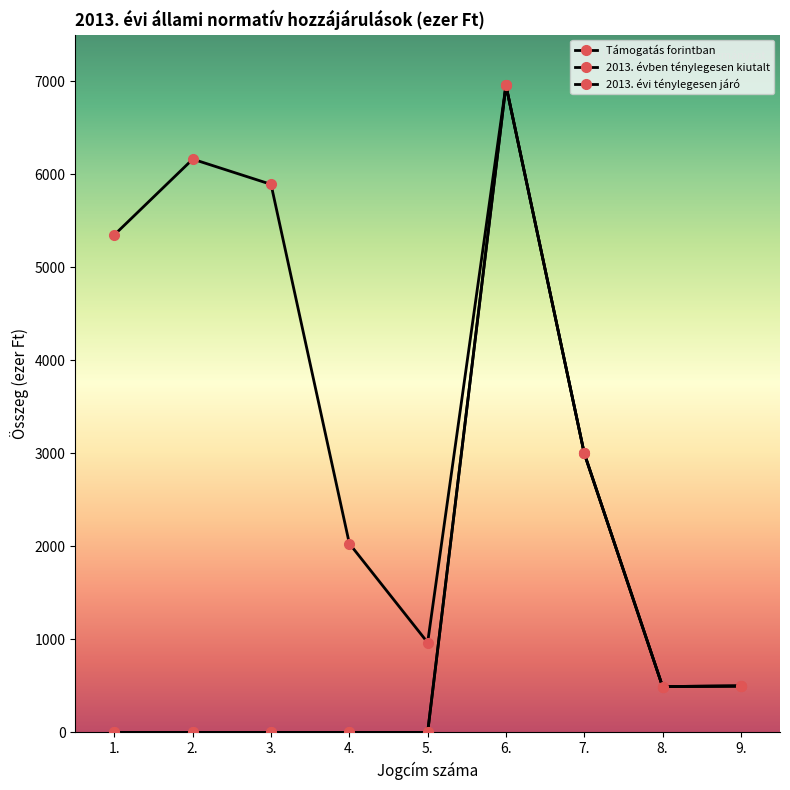

Does the chart have visible grid lines?

No